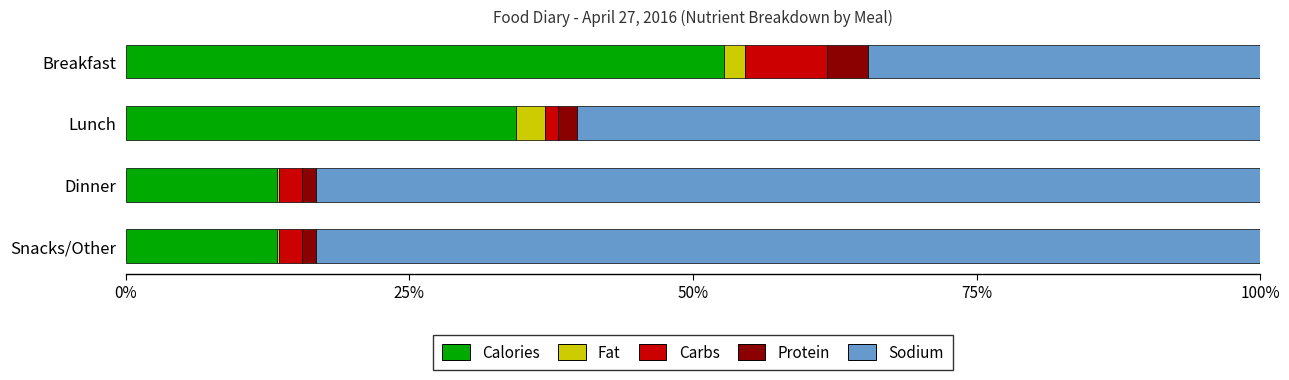

Which category has the highest value in the Calories series?

Breakfast